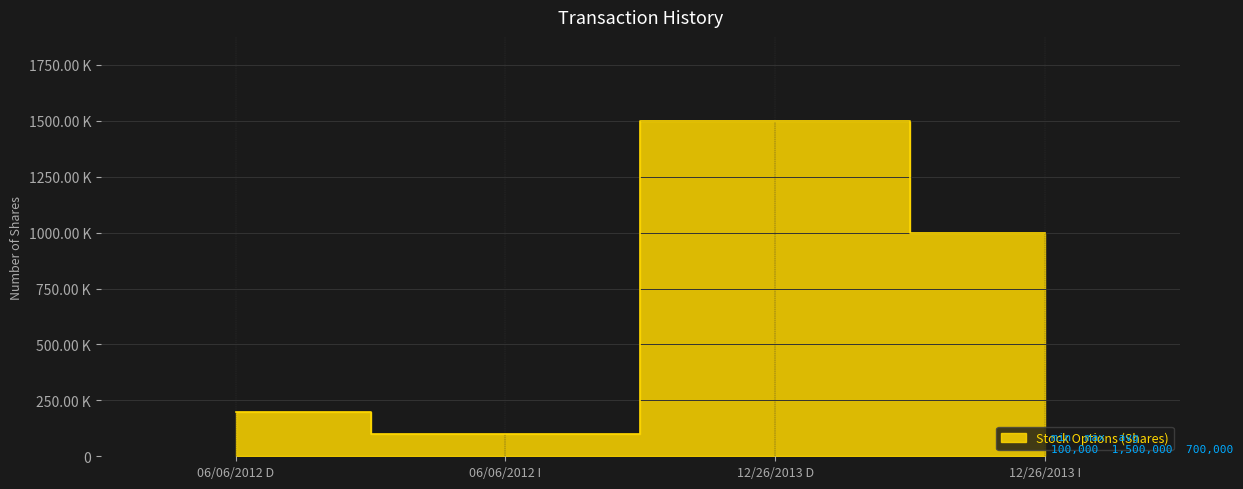

Between 06/06/2012 I and 06/06/2012 D, which is larger?

06/06/2012 D